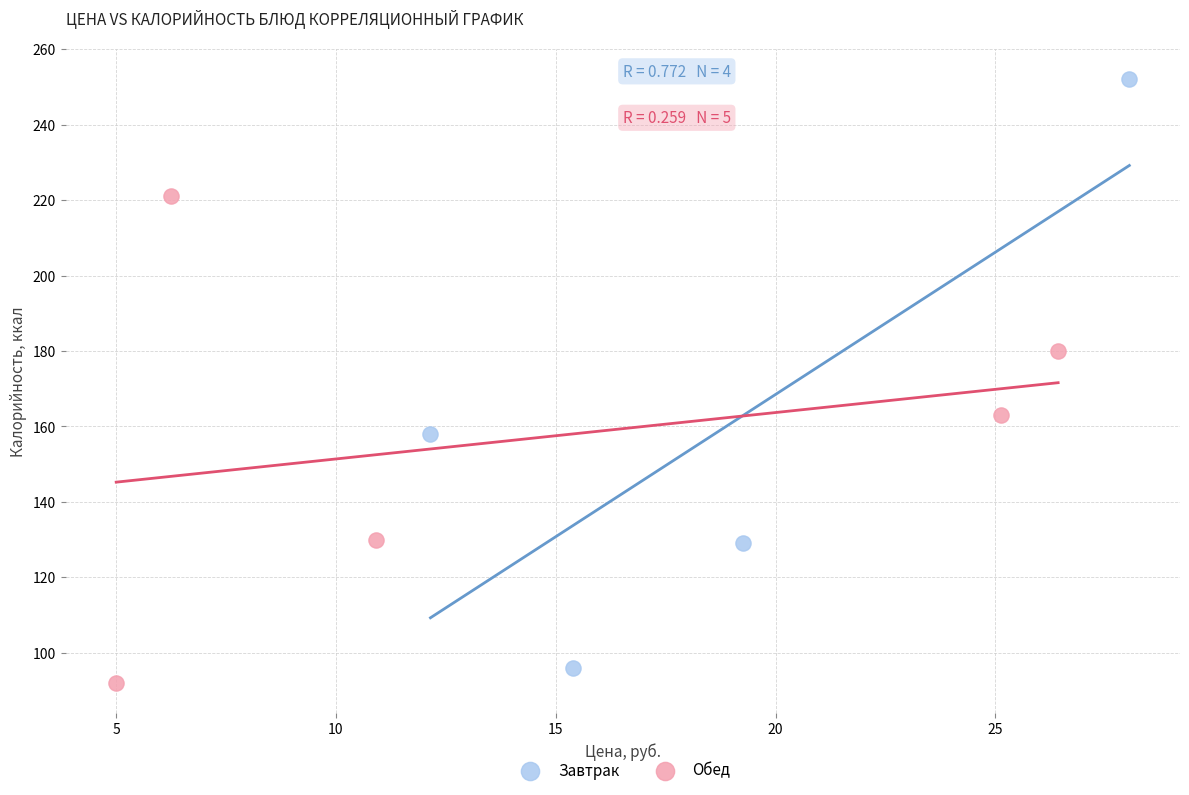

Which series contains the highest Y value?

Завтрак